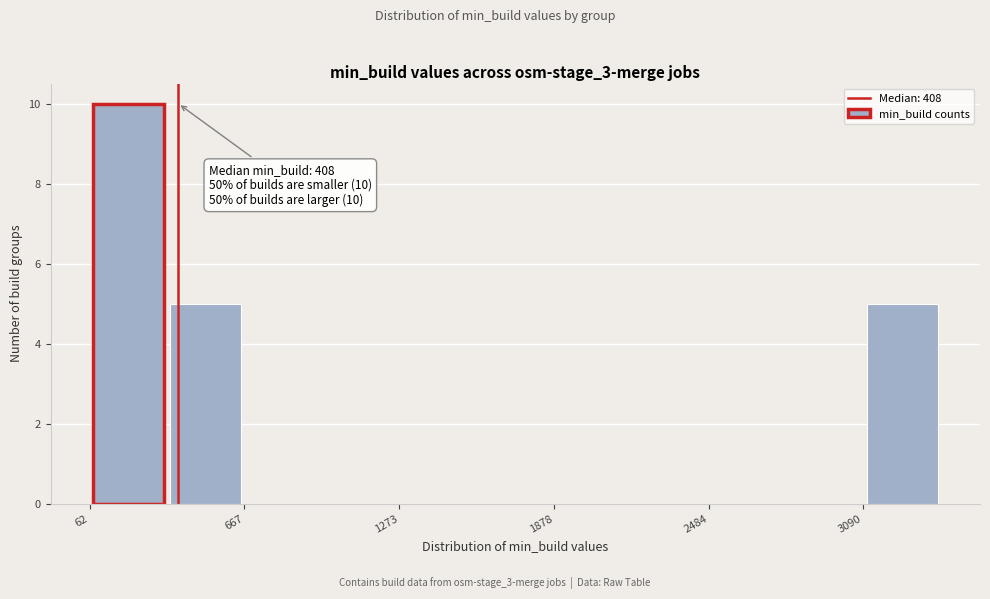

Read against the x-axis, roughly where is the centre of the tallest bar?

200